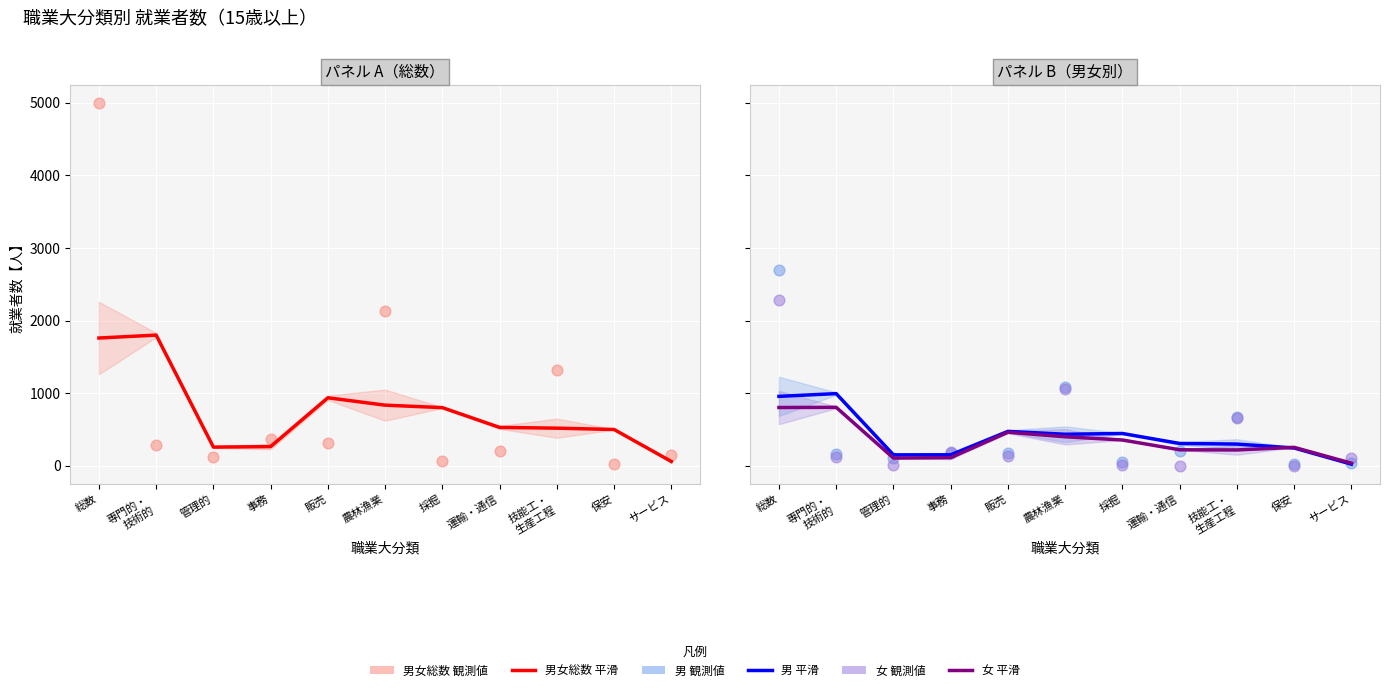

What are all the series names shown in the legend?

男女総数 (平滑), 男女総数 (観測値), 男 (平滑), 女 (平滑), 男 (観測値), 女 (観測値)